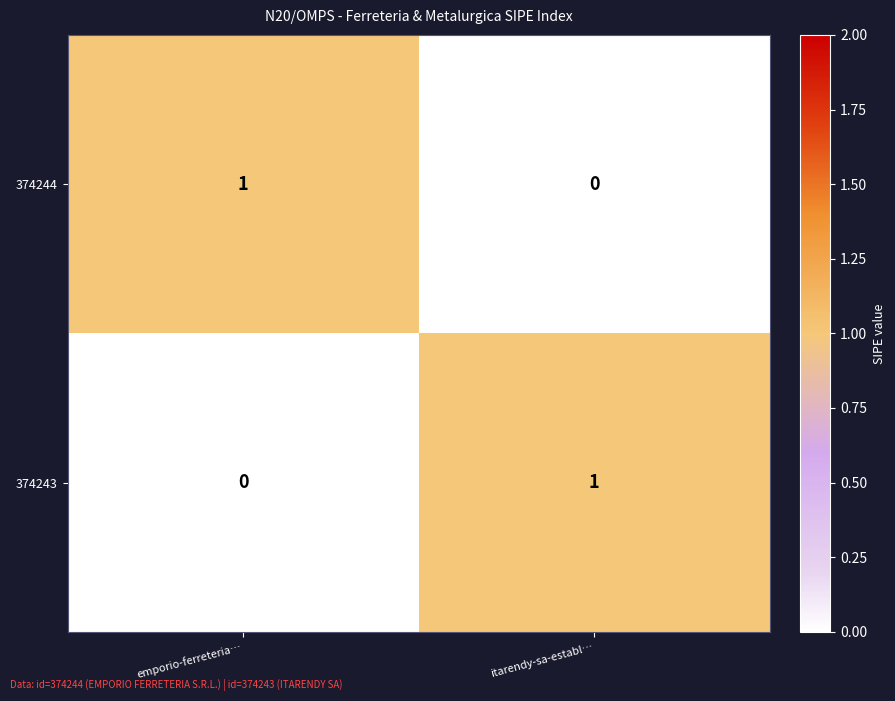

Reading left to right, extract all data points from this chart.

374244: 1	0
374243: 0	1